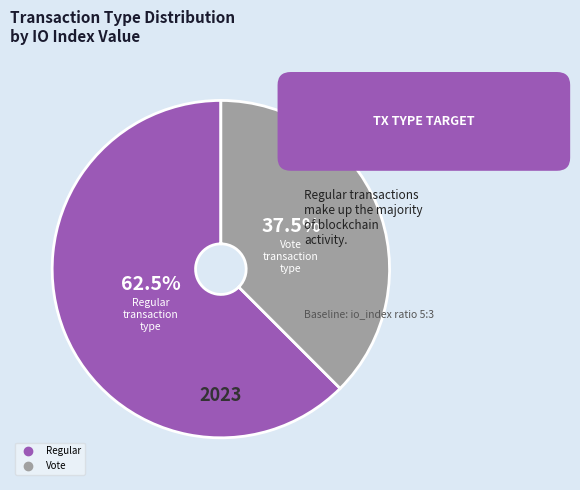

To the nearest percent, what is the difference between the largest and smallest slice percentages?

25%